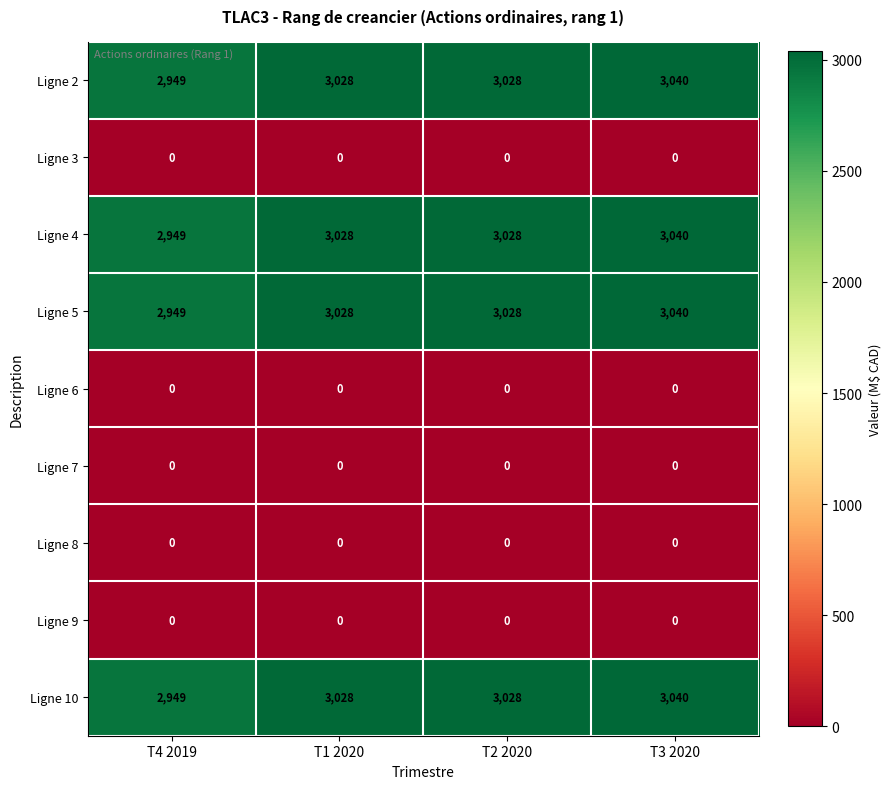

Is the value of Ligne 6 at T4 2019 greater than the value of Ligne 10 at T2 2020?

No